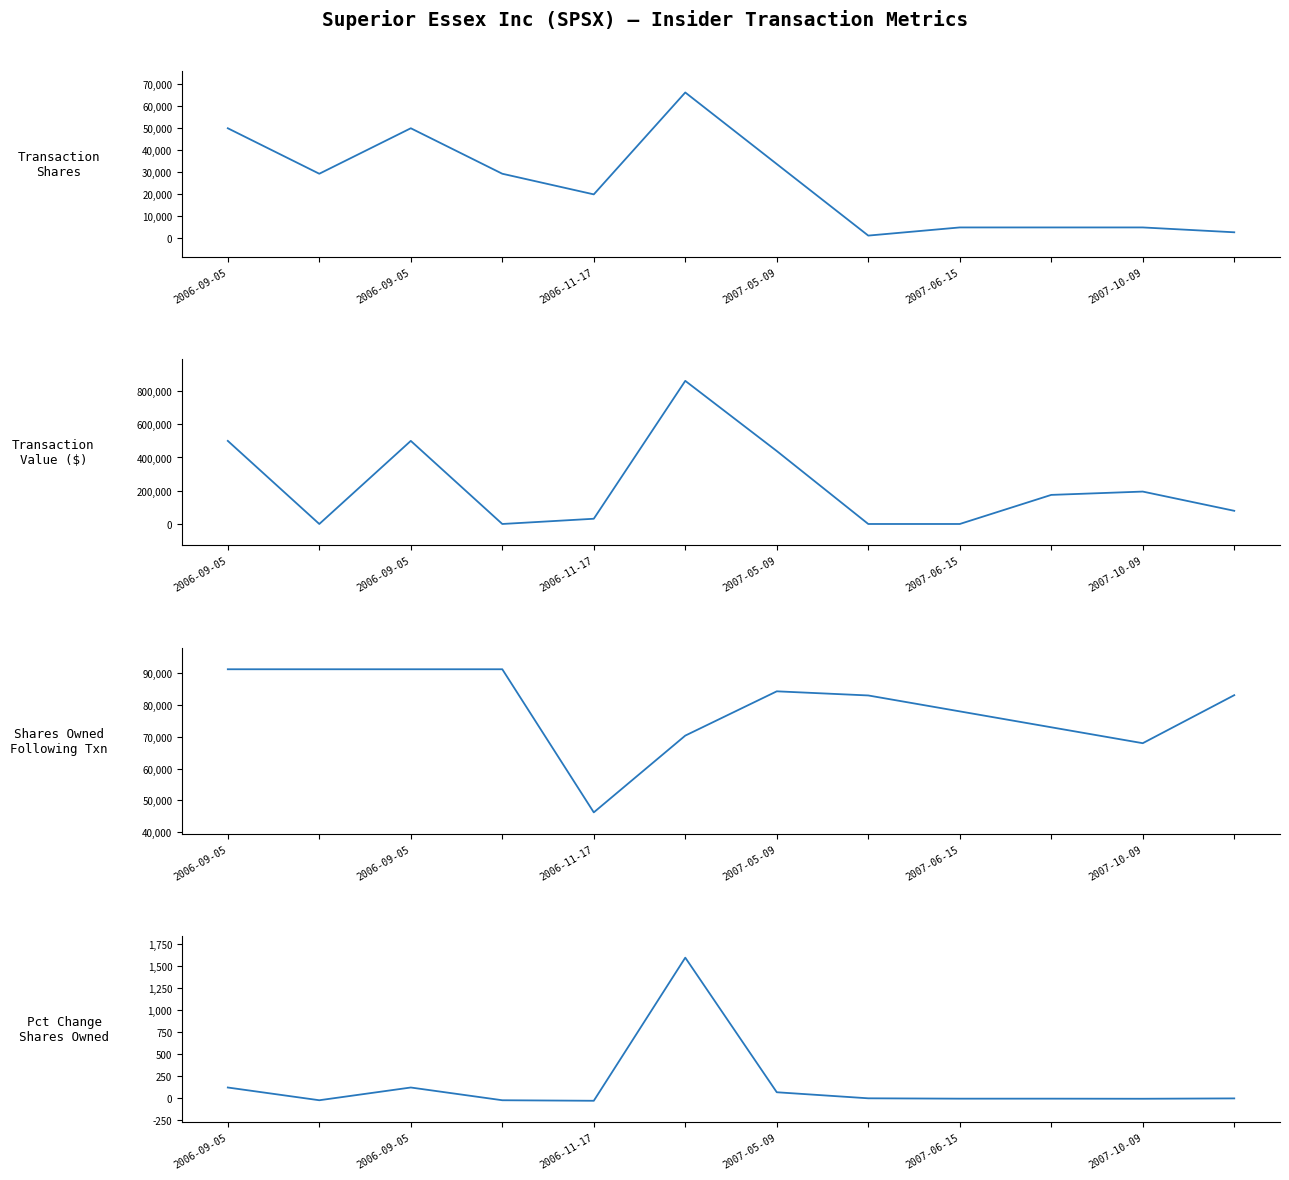

At which label does pctchgSharesOwned first exceed -3?

2006-09-05